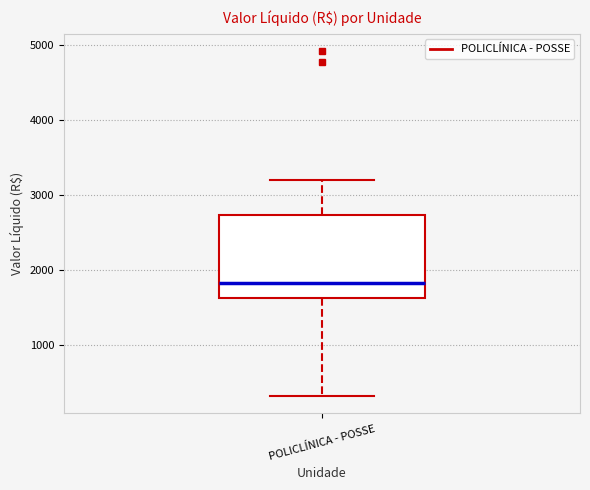

Where does the upper whisker of the box for POLICLÍNICA - POSSE end on the y-axis? The values are not printed on the chart, so give them approximately, as read against the axis.

3200